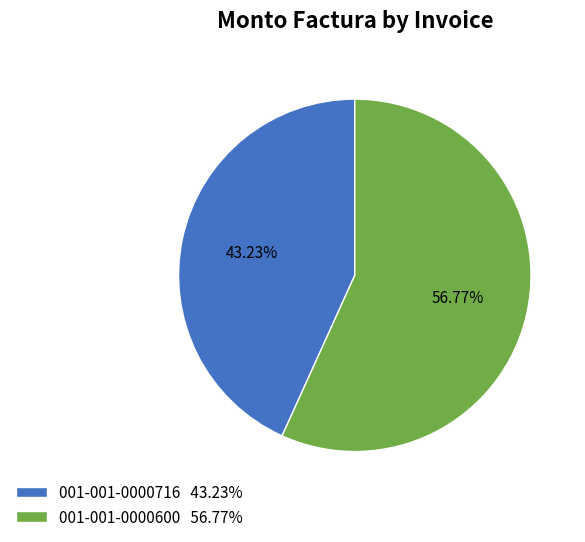

Do 001-001-0000716 and 001-001-0000600 together represent more than half of the pie?

Yes